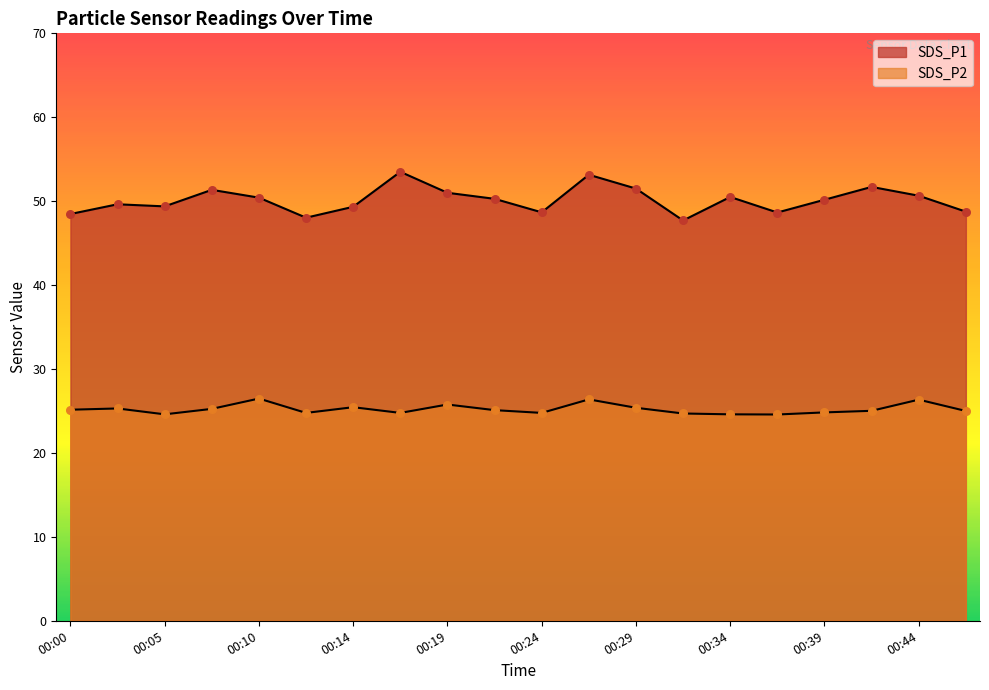

What are all the series names shown in the legend?

SDS_P1, SDS_P2